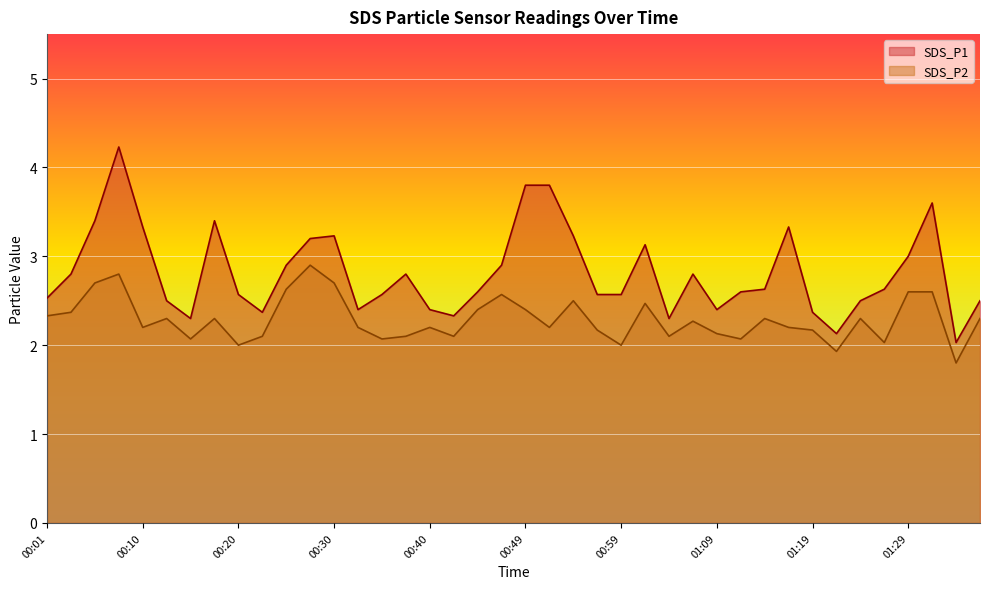

Which category has the highest value across all series?

00:08